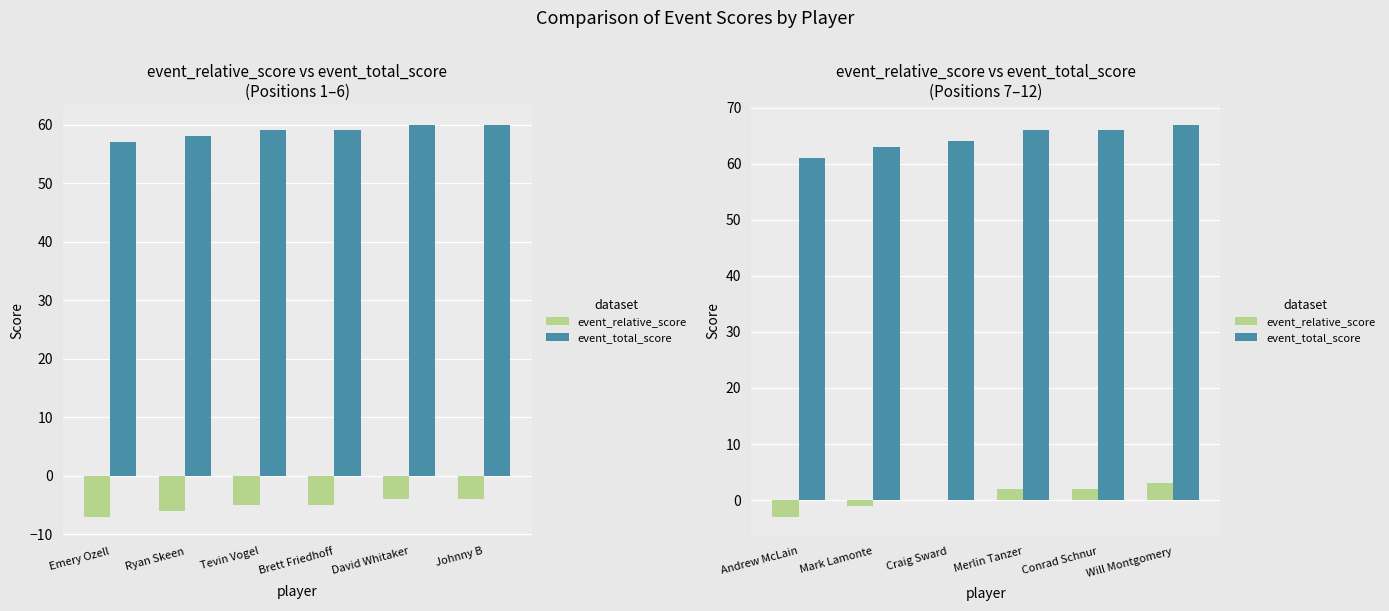

Are the bars horizontal?

No